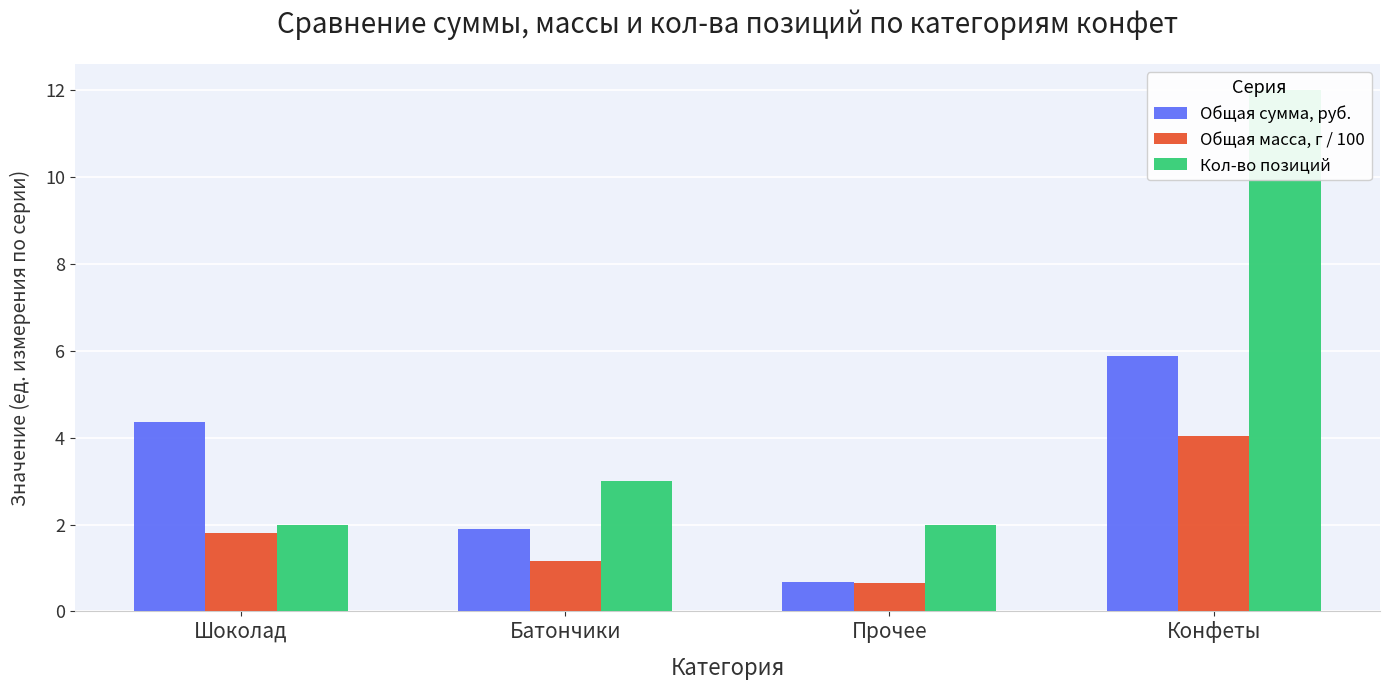

What is the label of the 3rd bar from the left?

Прочее